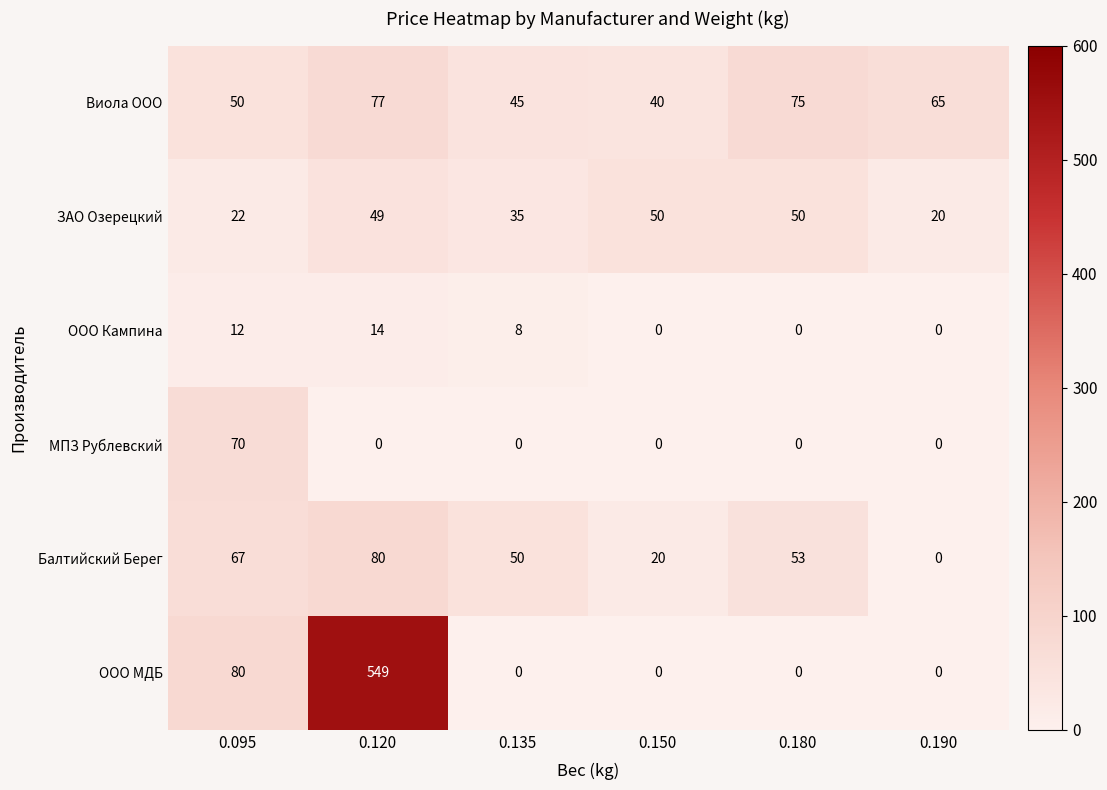

At 0.120, list the series in order from smallest to largest.

МПЗ Рублевский, ООО Кампина, ЗАО Озерецкий, Виола ООО, Балтийский Берег, ООО МДБ